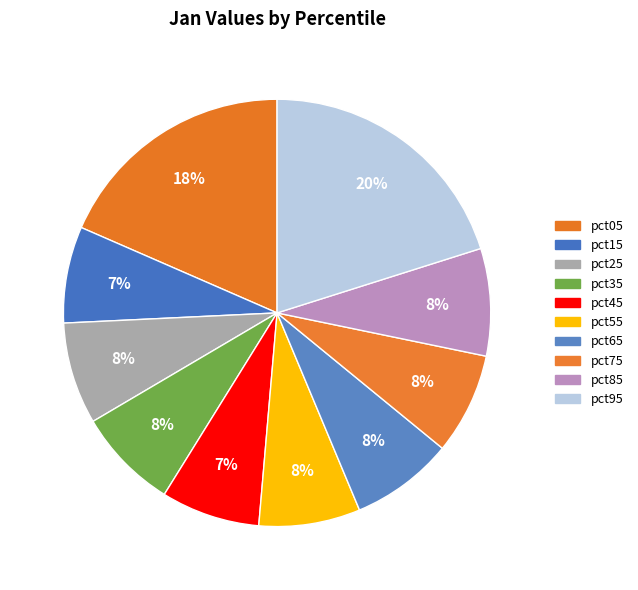

What percentage is the pct95 slice, to the nearest percent?

20%